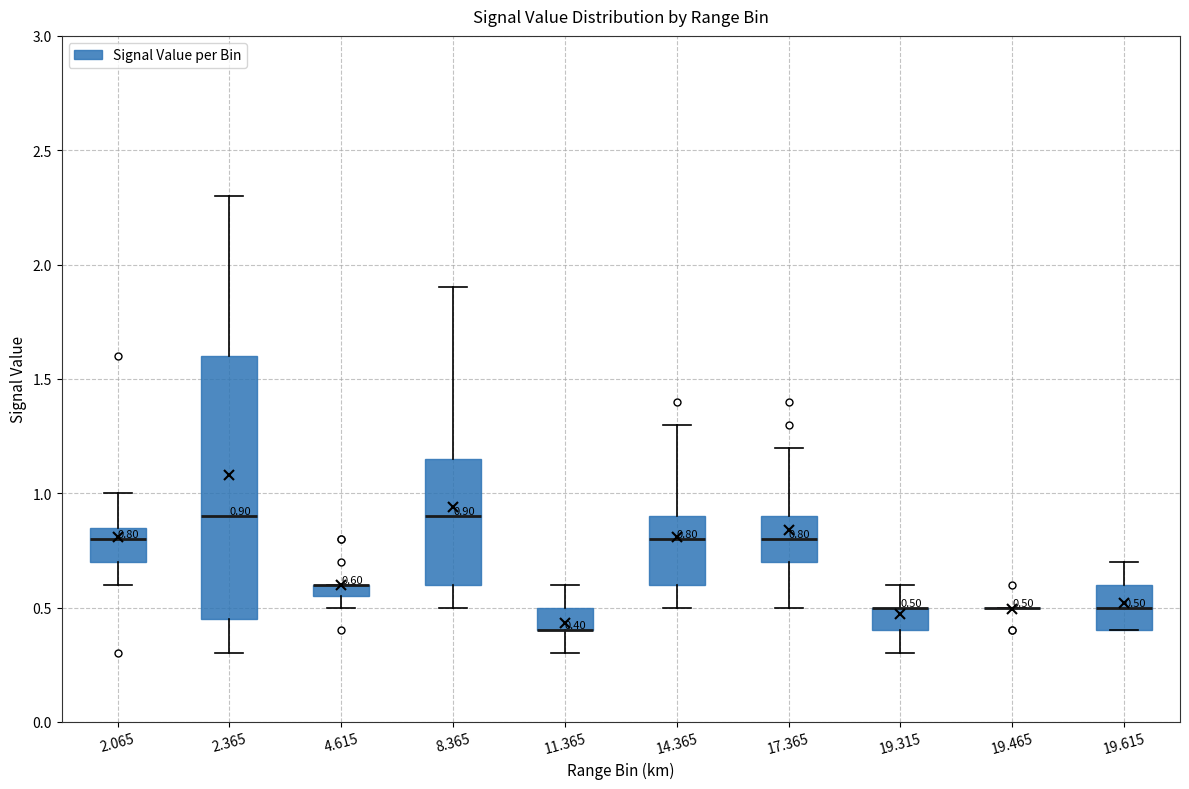

Comparing the boxes themselves (not the whiskers), which one is the tallest?

2.365